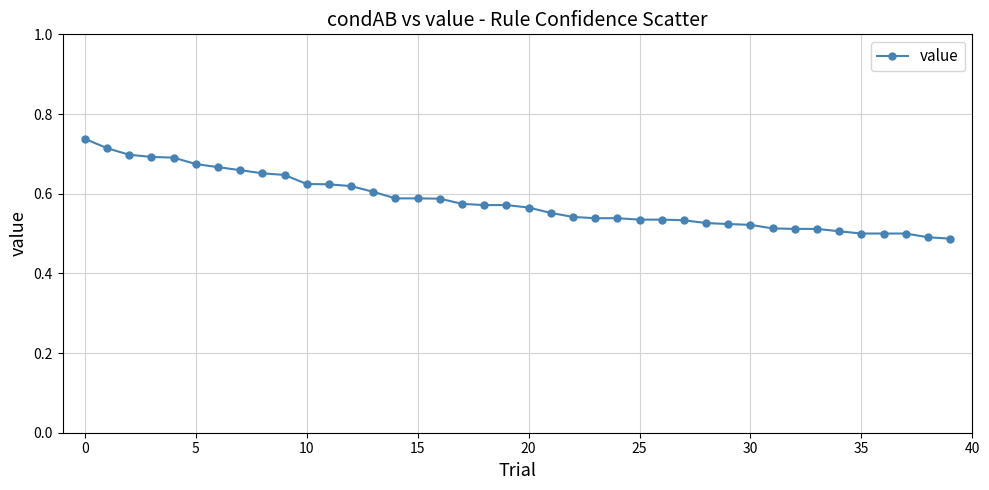

Count the values in the range 0 to 1.

40